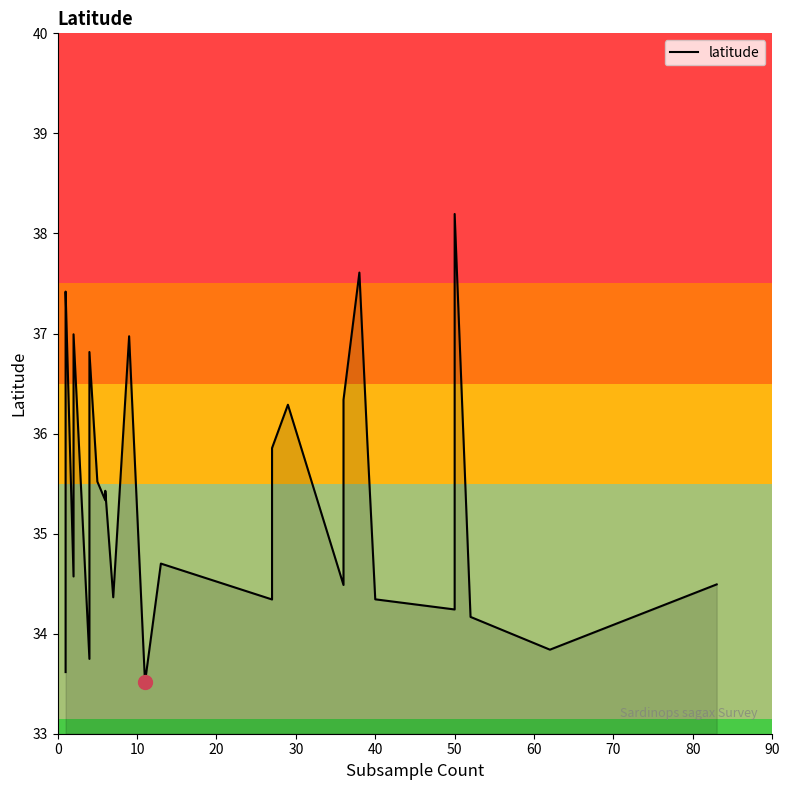

How many points are higher than both their immediate neighbors (excluding endpoints)?

9